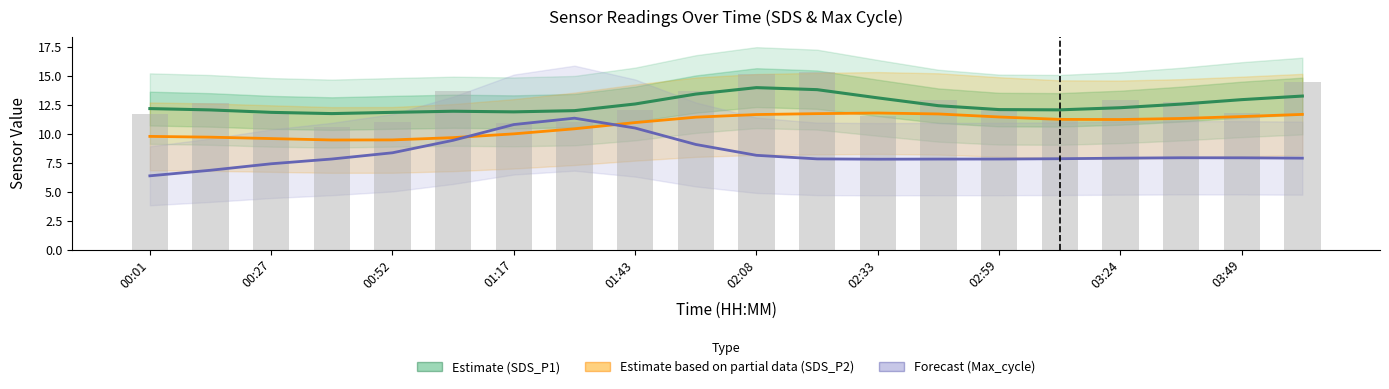

What is the sum of the Estimate (SDS_P1) values at 19 and 10?

27.2